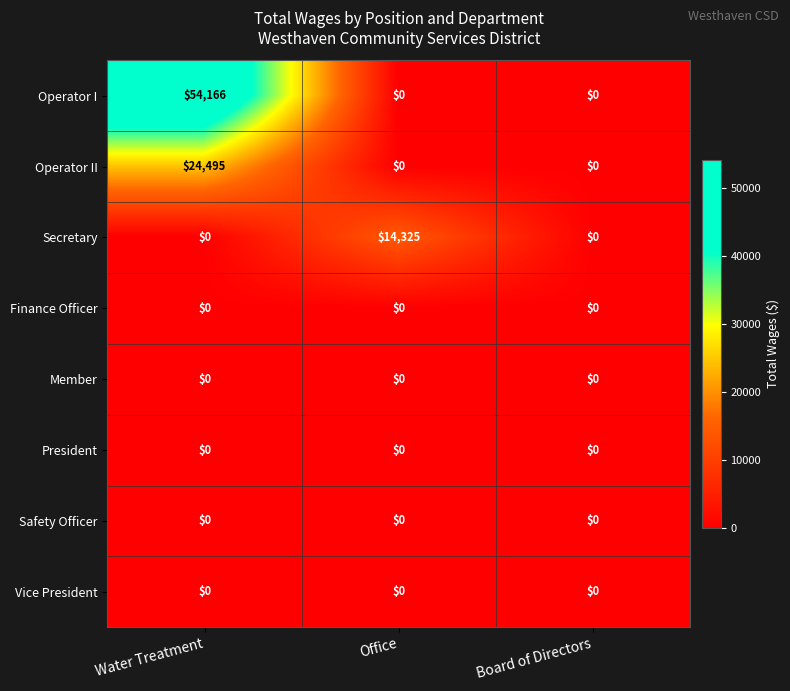

Count the number of data series in this chart.

8